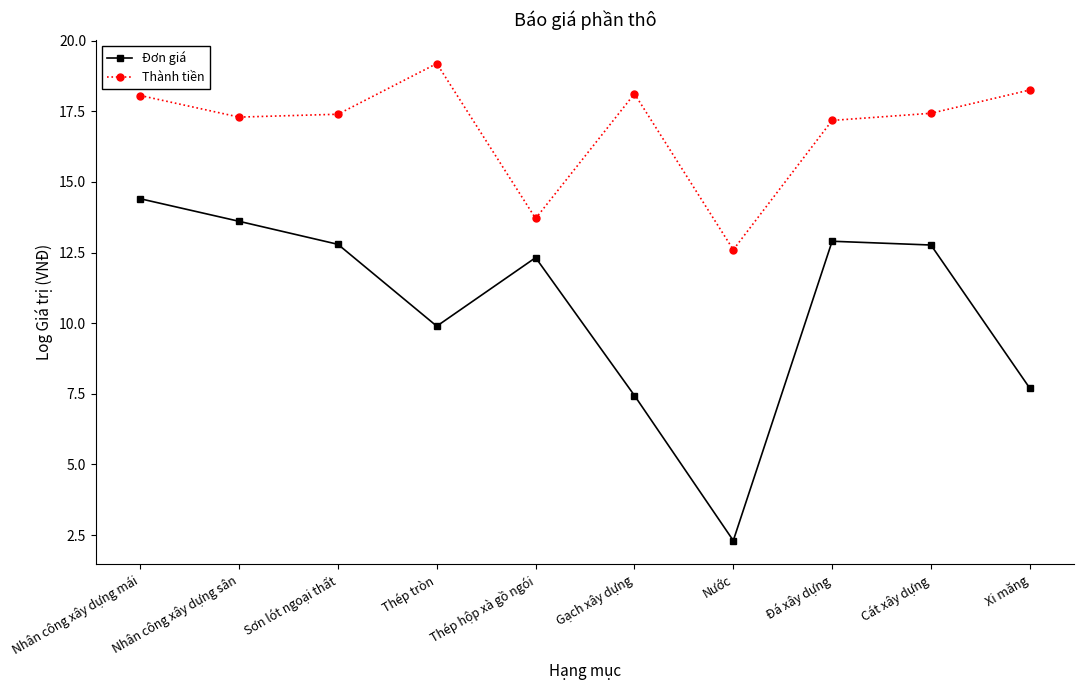

How many interior local peaks does the Thành tiền series have?

2